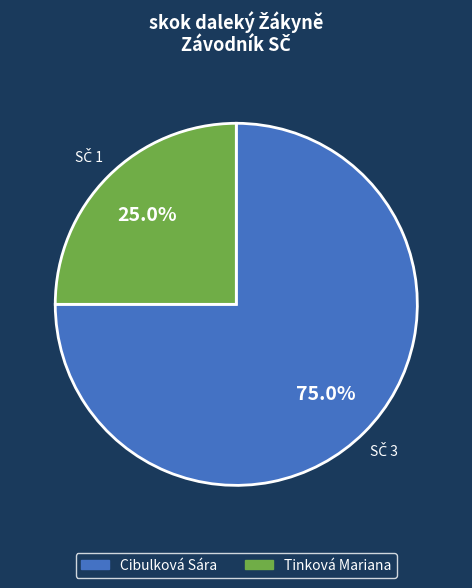

To the nearest percent, what percentage of the pie is Tinková Mariana?

25%